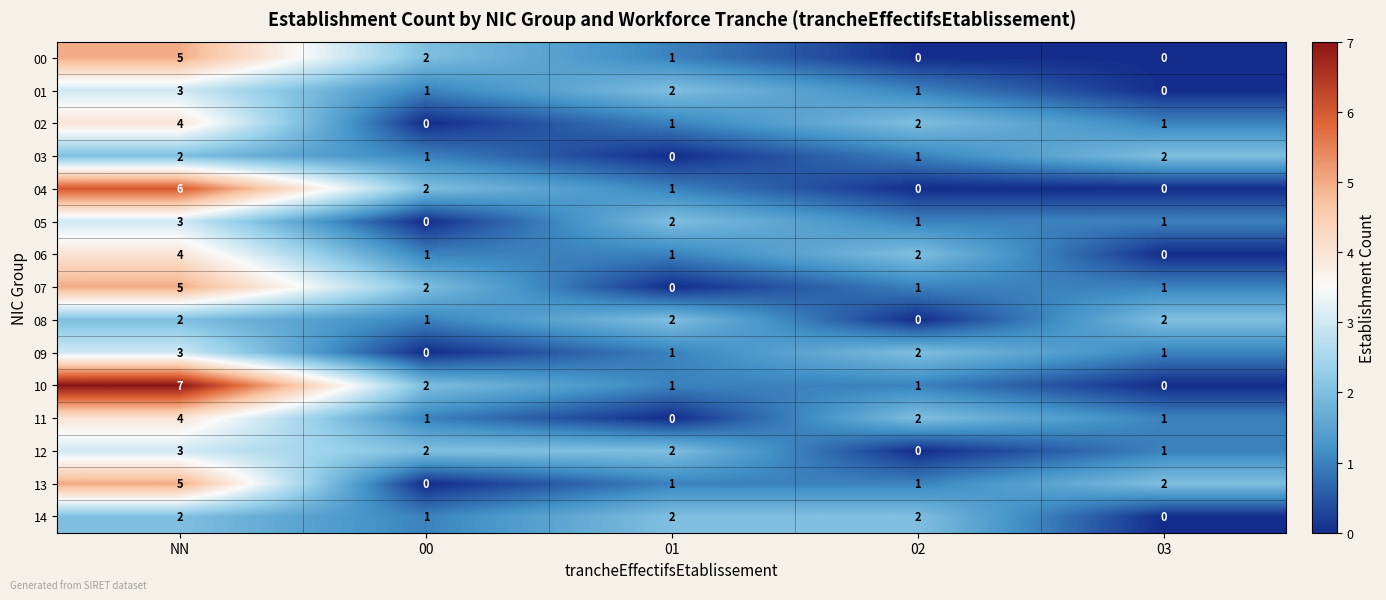

True or false: 01 has a value of 0 at 03.

True